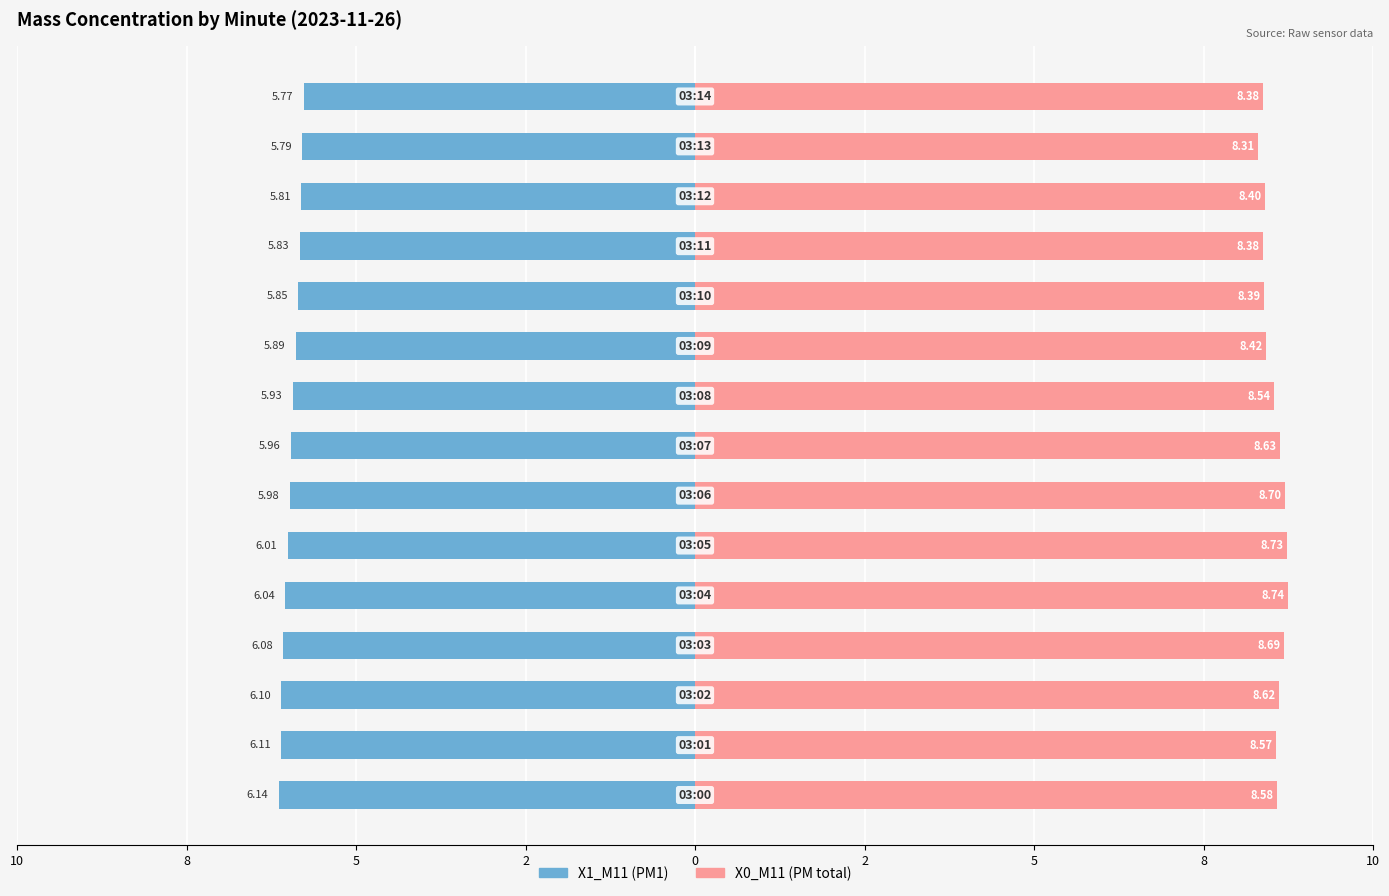

What is the minimum value shown in the chart?

-6.1